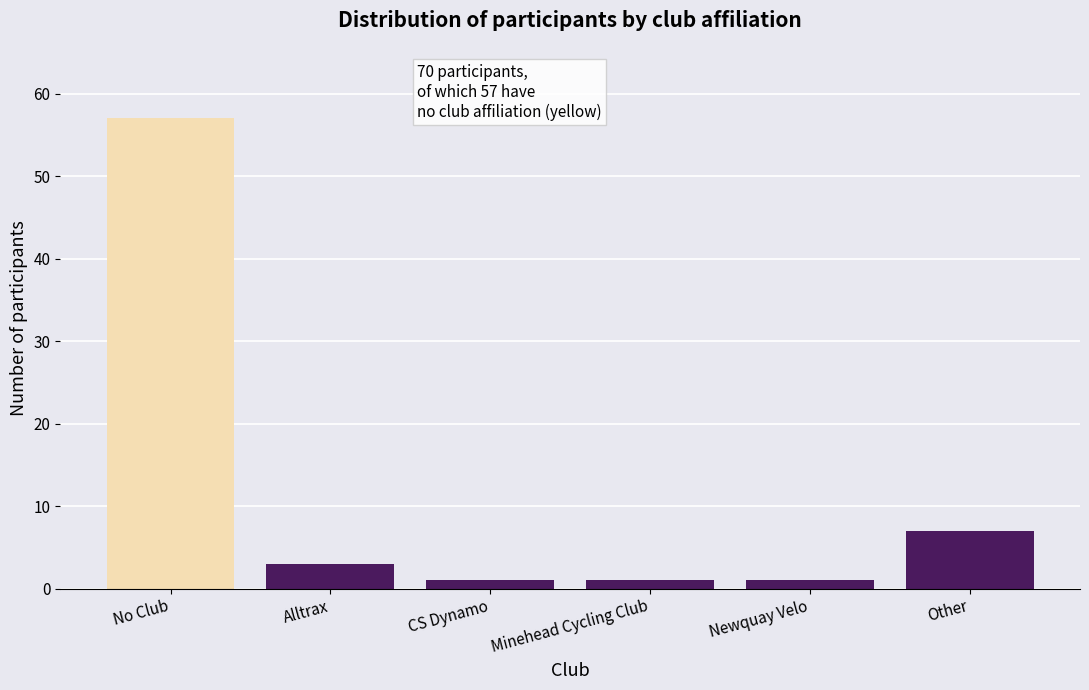

Reading right to left, extract all data points from this chart.

7	1	1	1	3	57